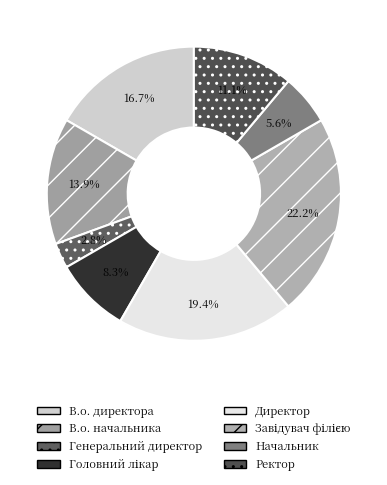

What is the total percentage of Ректор and В.о. директора?

27.8%